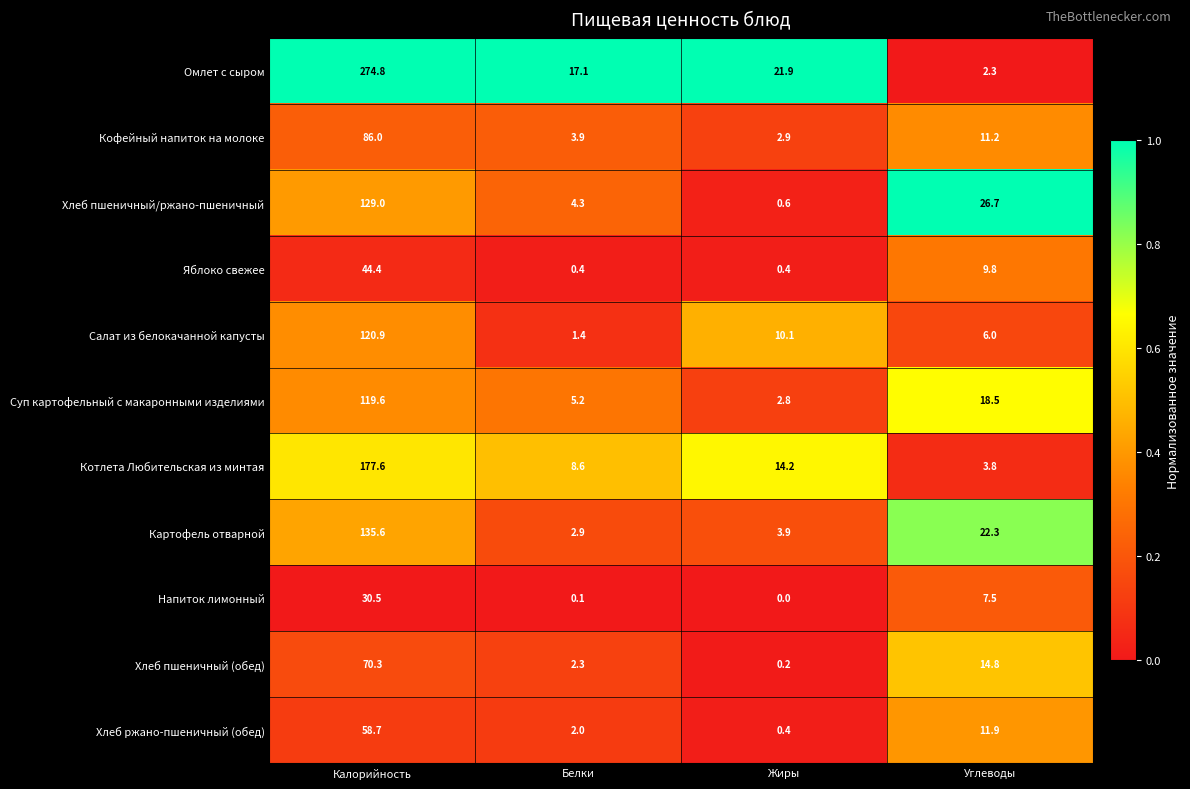

Which category has the highest value across all series?

Калорийность